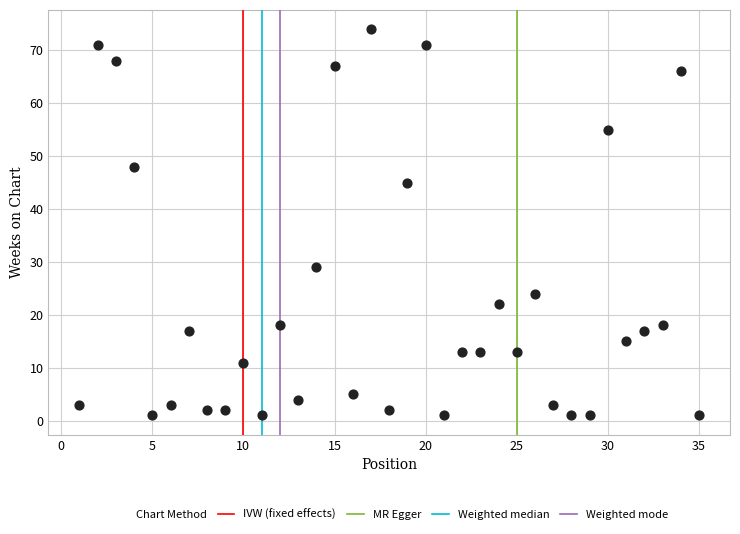

What is the range of X values (max minus min)?

34